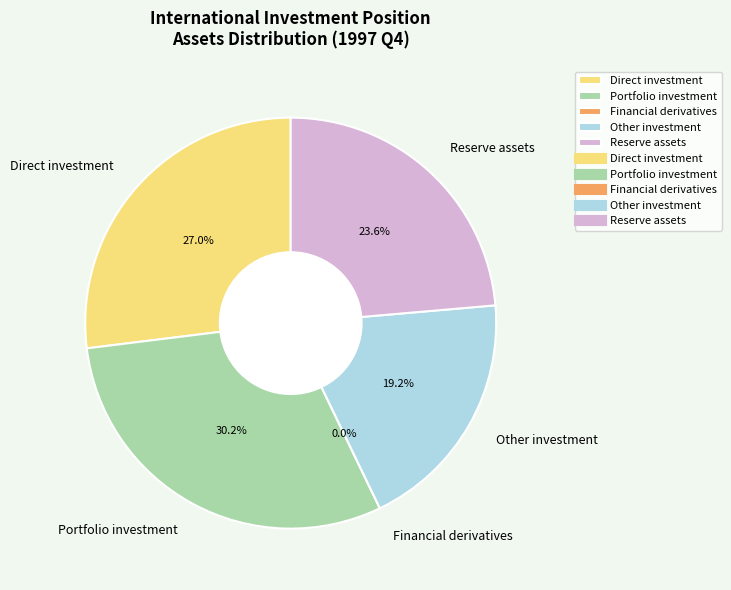

Rank the categories by value from lowest to highest.

Financial derivatives, Other investment, Reserve assets, Direct investment, Portfolio investment